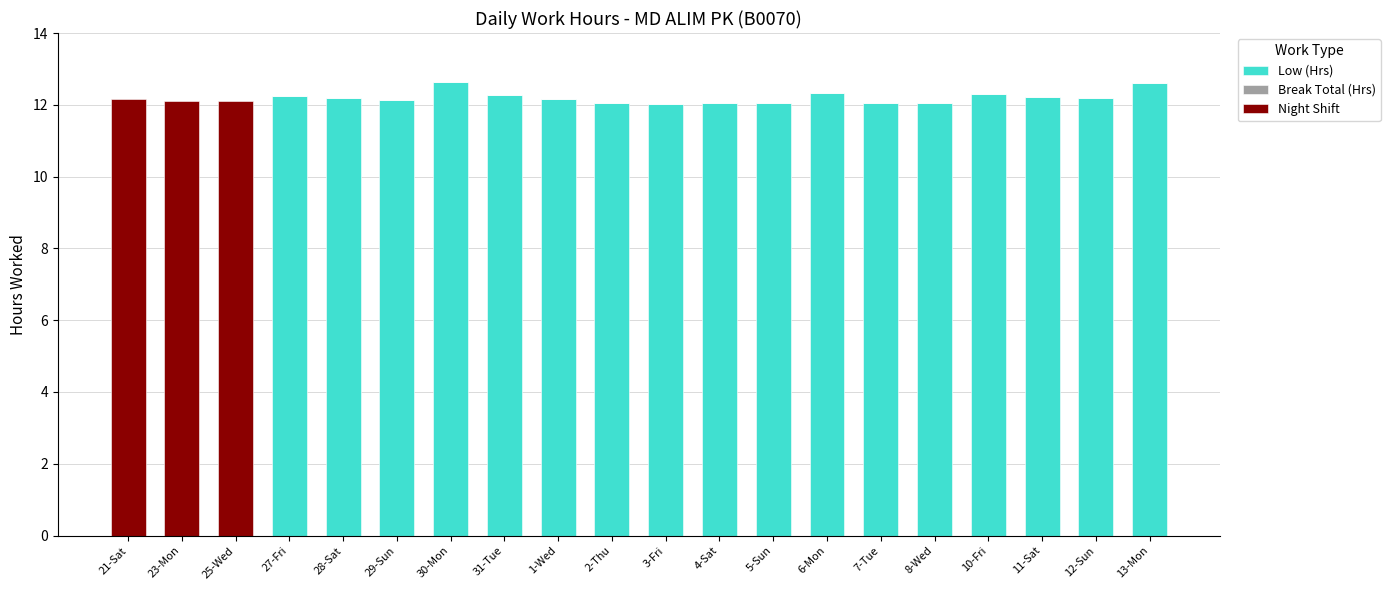

What is the sum of the Low (Hrs) values at 1-Wed and 6-Mon?

24.5